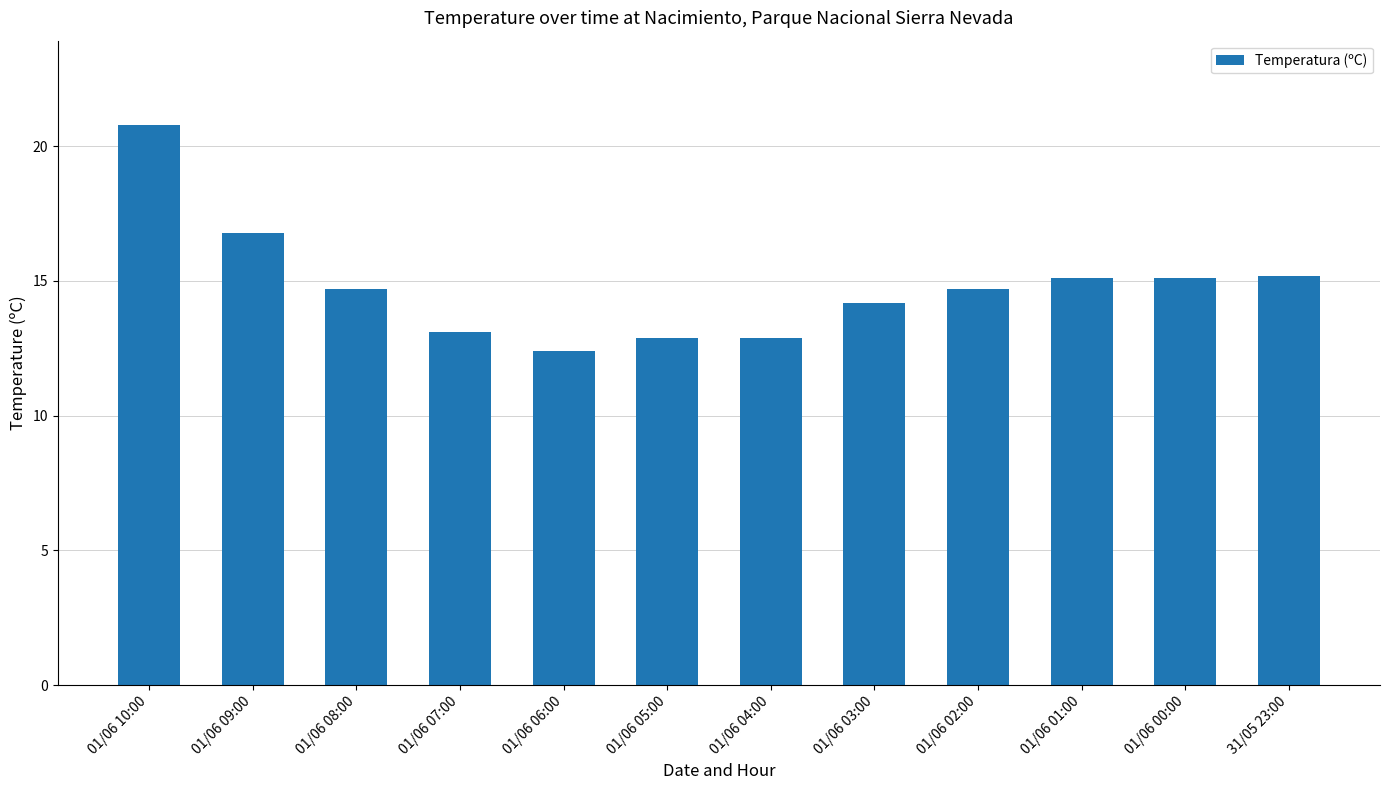

What is the sum of the values at 01/06 06:00 and 01/06 03:00?

26.6